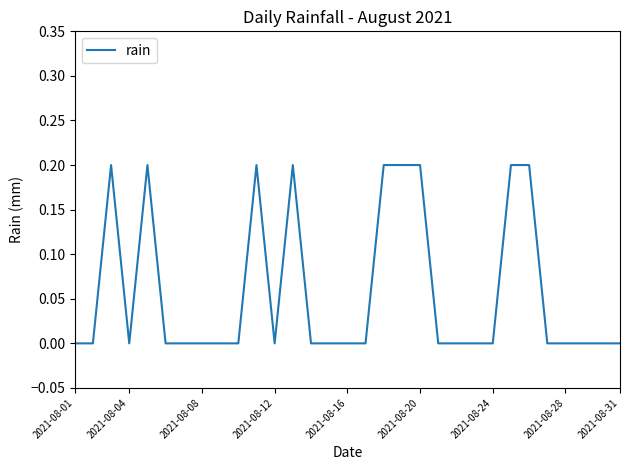

Is this an area chart (filled region under the line)?

No